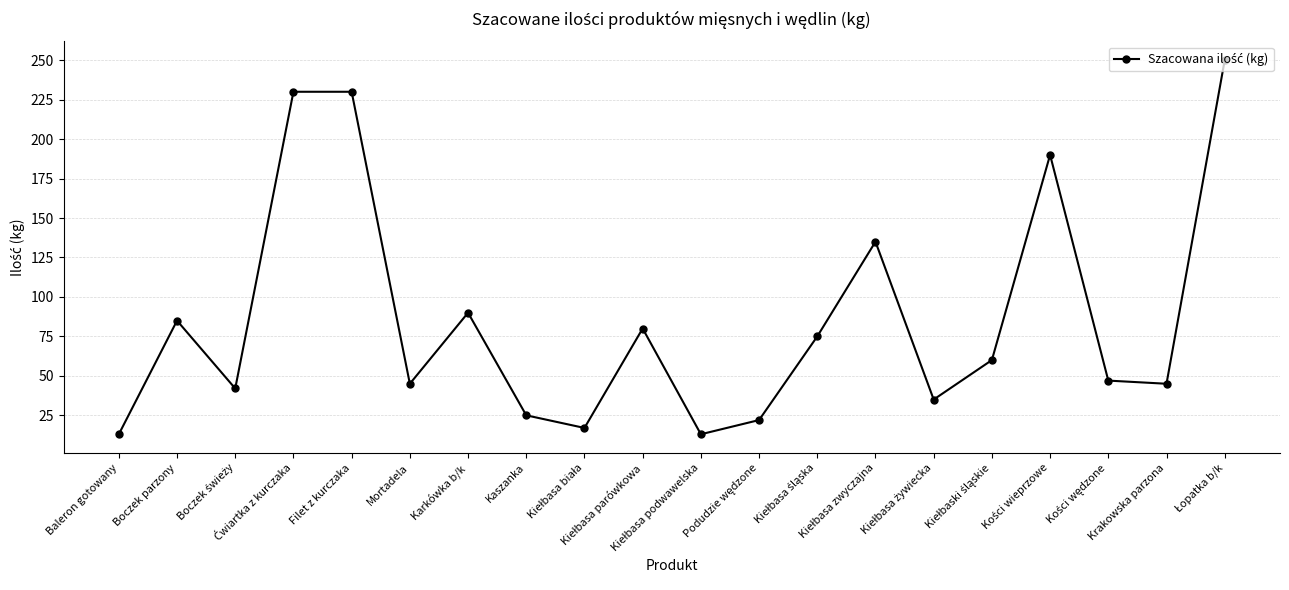

What is the value of the 2nd point from the left?

85